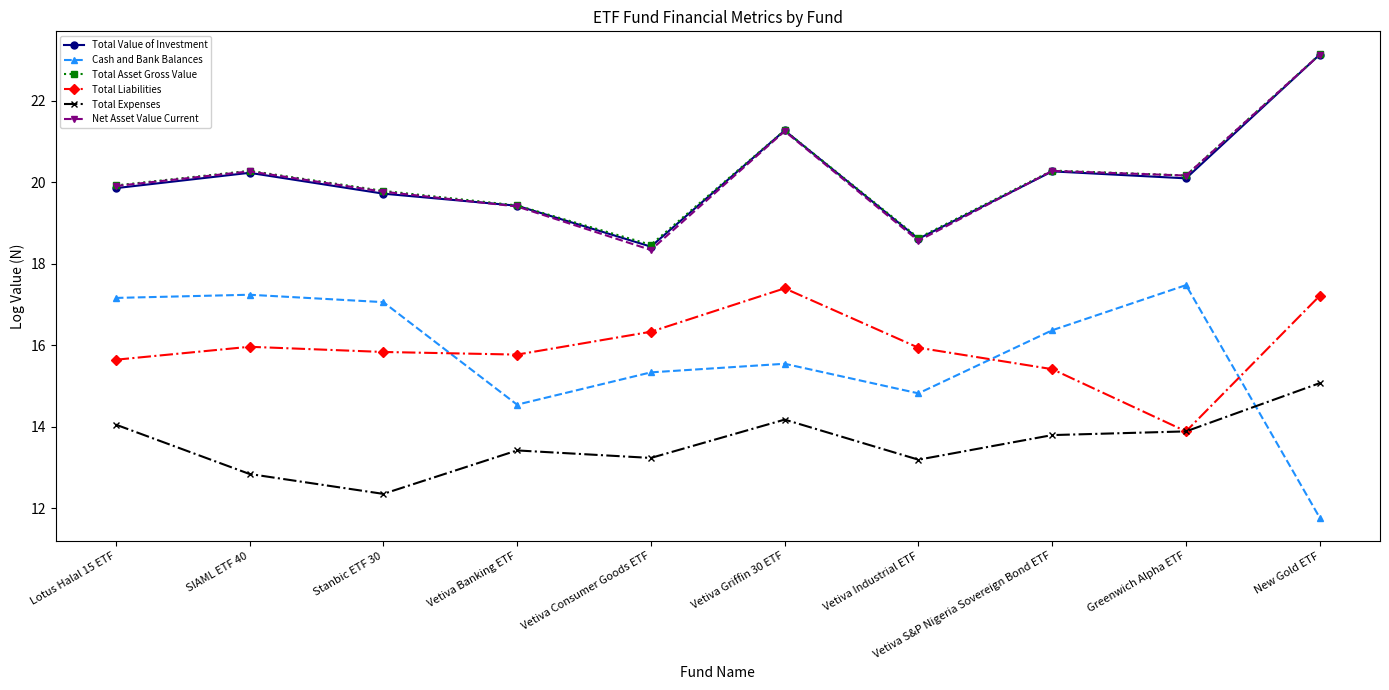

True or false: Total Liabilities has more than 0 interior local peaks.

True